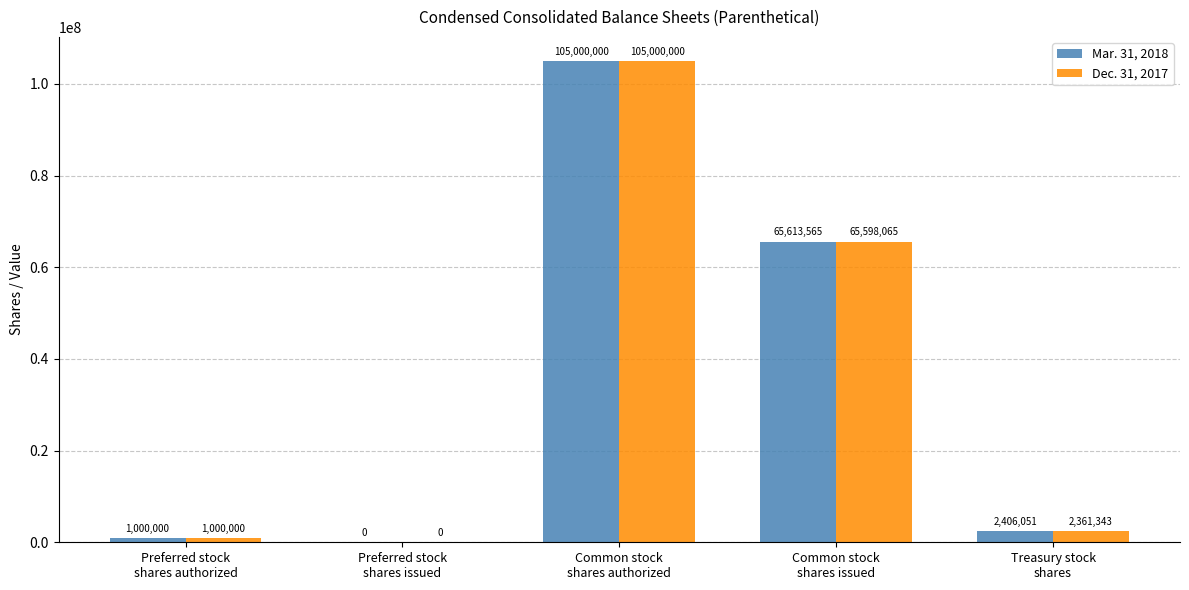

Reading right to left, extract all data points from this chart.

Mar. 31, 2018: Treasury stock
shares=2406051	Common stock
shares issued=65613565	Common stock
shares authorized=105000000	Preferred stock
shares issued=0	Preferred stock
shares authorized=1000000
Dec. 31, 2017: Treasury stock
shares=2361343	Common stock
shares issued=65598065	Common stock
shares authorized=105000000	Preferred stock
shares issued=0	Preferred stock
shares authorized=1000000